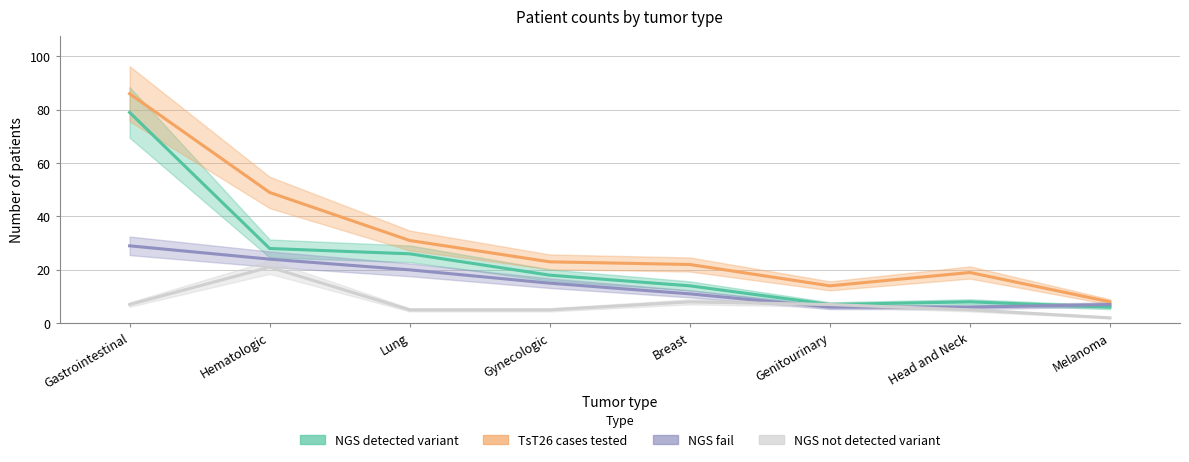

Is the value of NGS fail at Lung greater than the value of NGS not detected variant at Gastrointestinal?

Yes